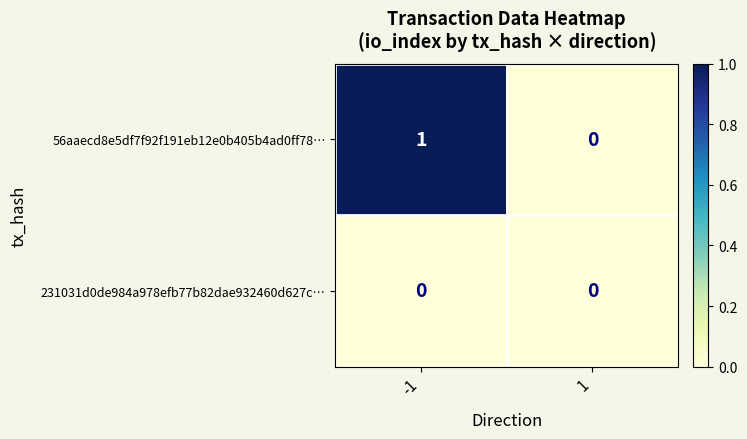

Reading right to left, transcribe all the data shown in this chart.

56aaecd8e5df7f92f191eb12e0b405b4ad0ff78…: 1=0	-1=1
231031d0de984a978efb77b82dae932460d627c…: 1=0	-1=0